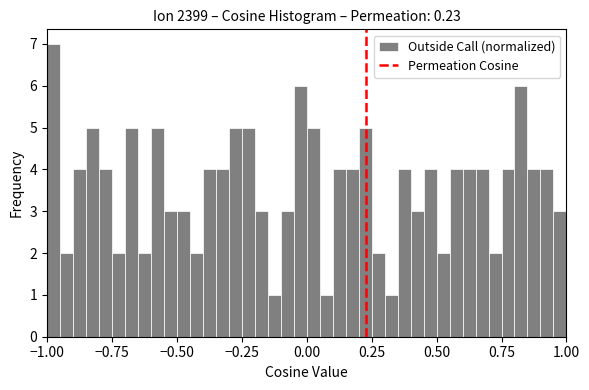

Around what value on the x-axis is the tallest bar? Give the approximate position of its centre, as read against the axis.

-0.95